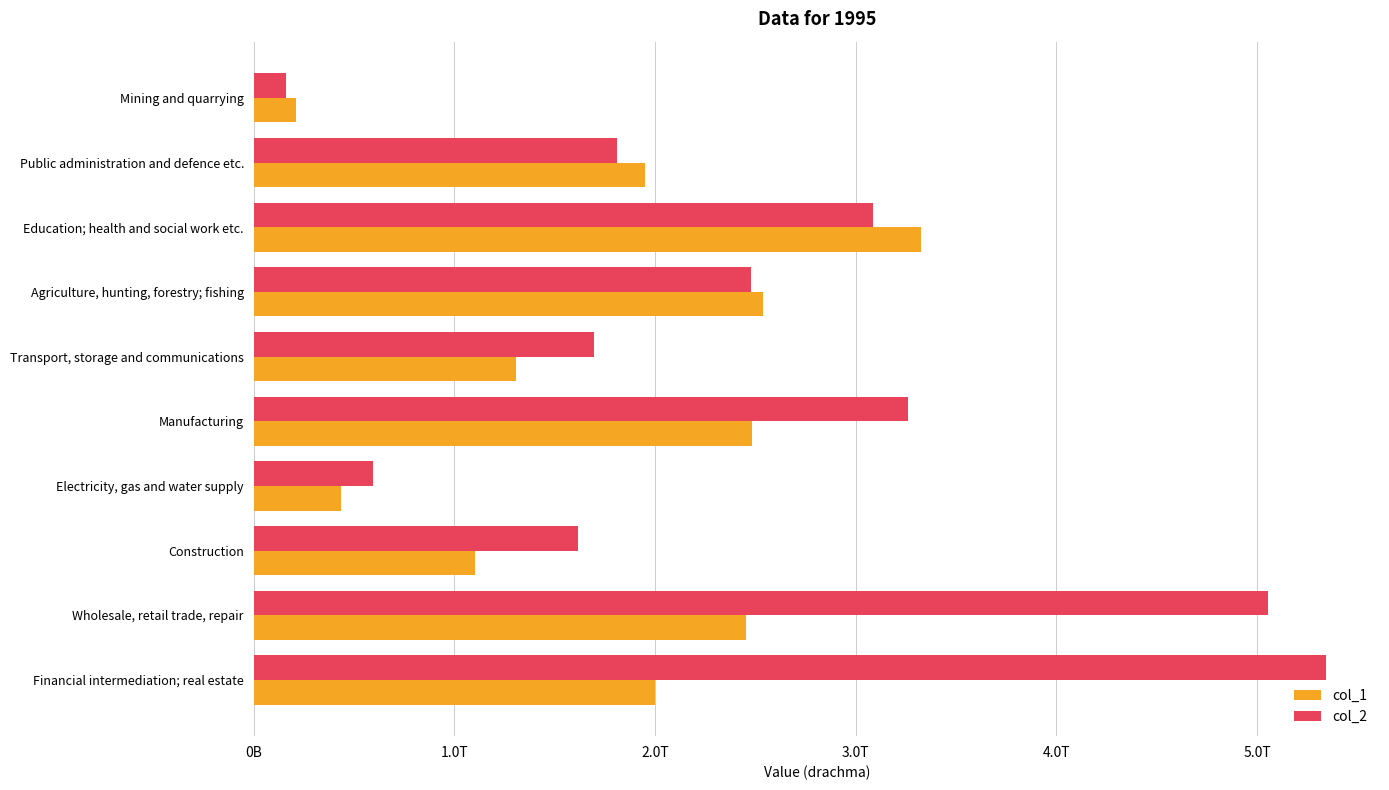

What is the average value of the col_1 series?

1781666400000